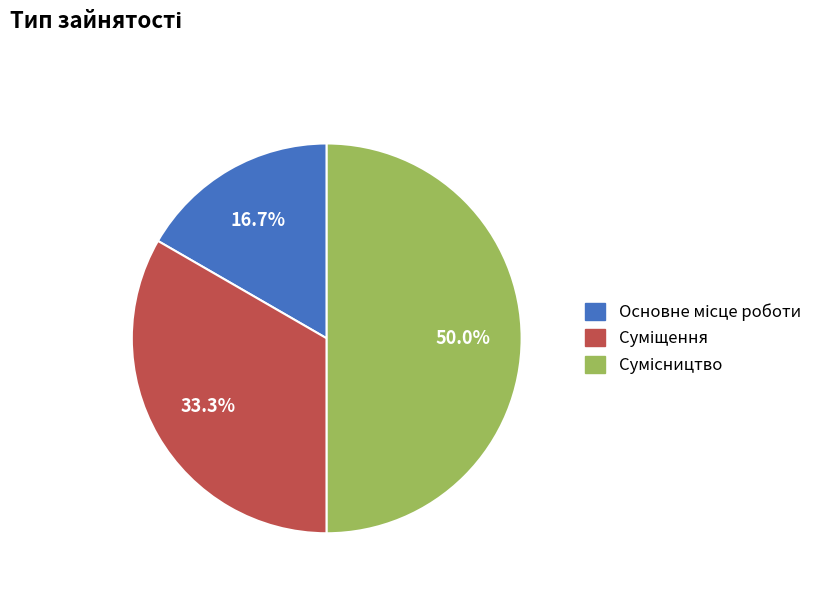

Count the number of slices in the pie.

3